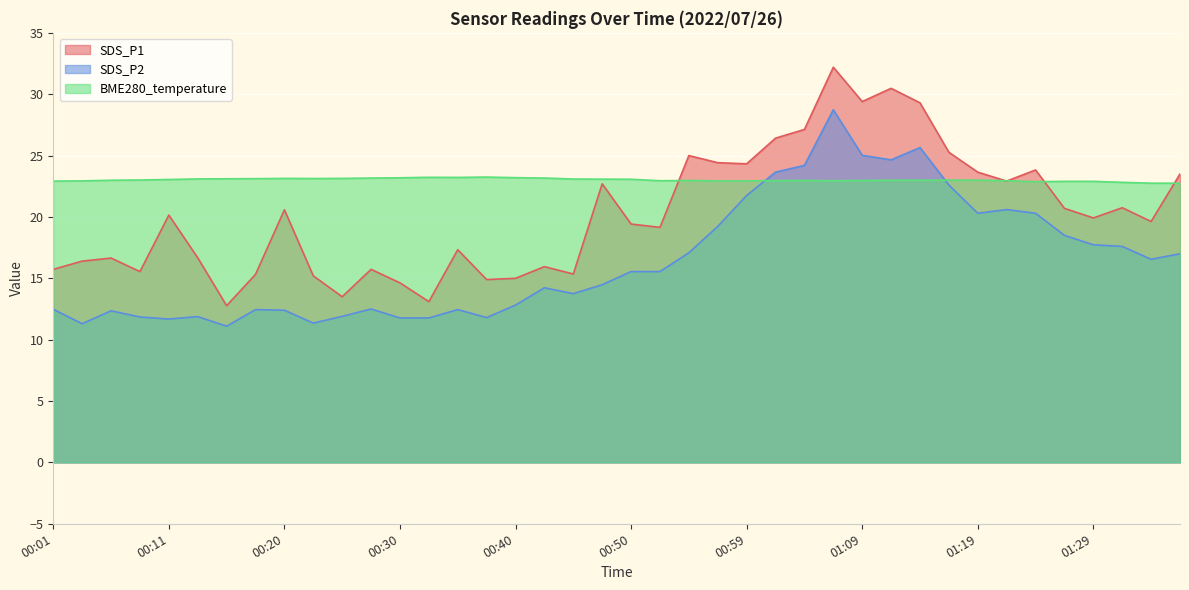

The value of SDS_P1 at 00:18 is 15.3. True or false?

True